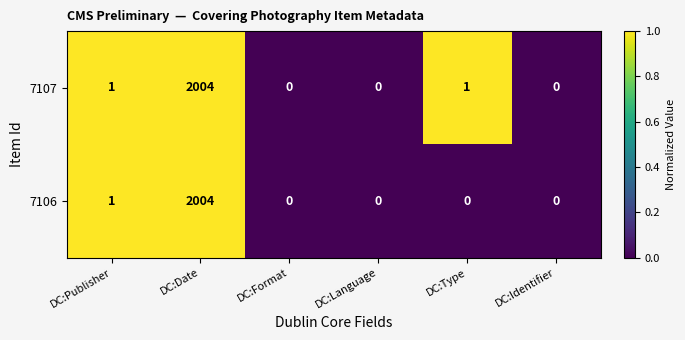

What is the total value across all series at DC:Date?

4008